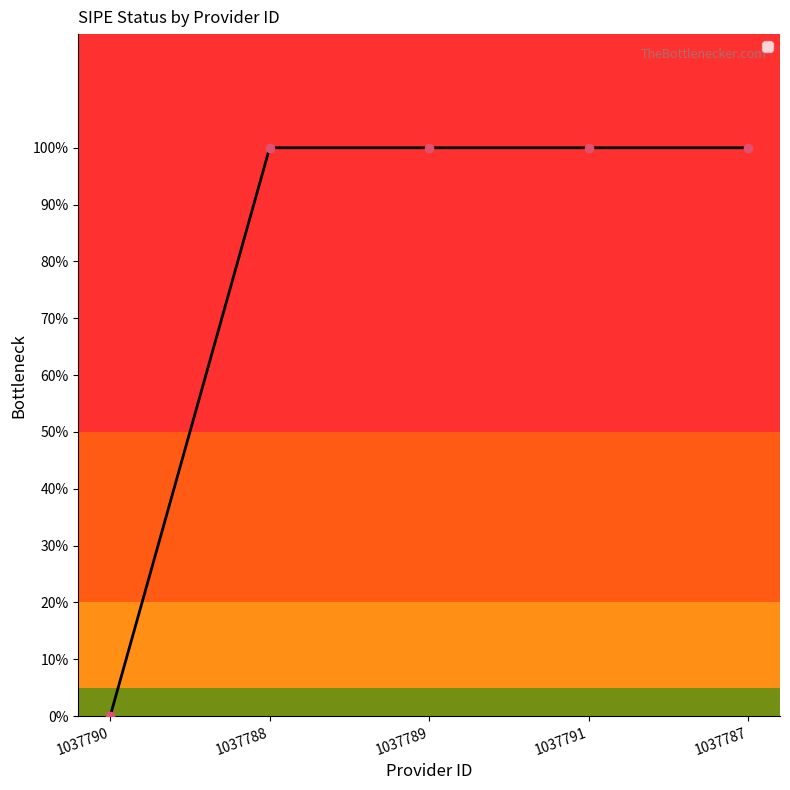

Is this an area chart (filled region under the line)?

No